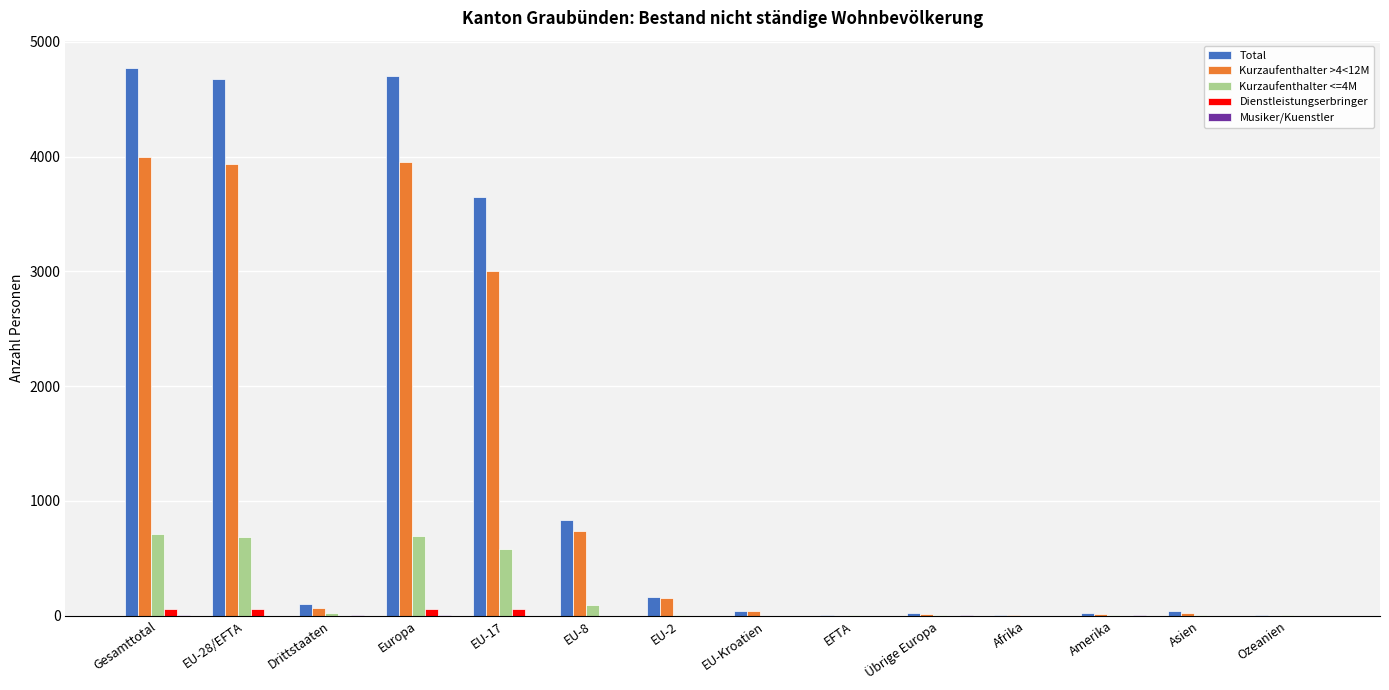

Which series has the largest total across all categories?

Total